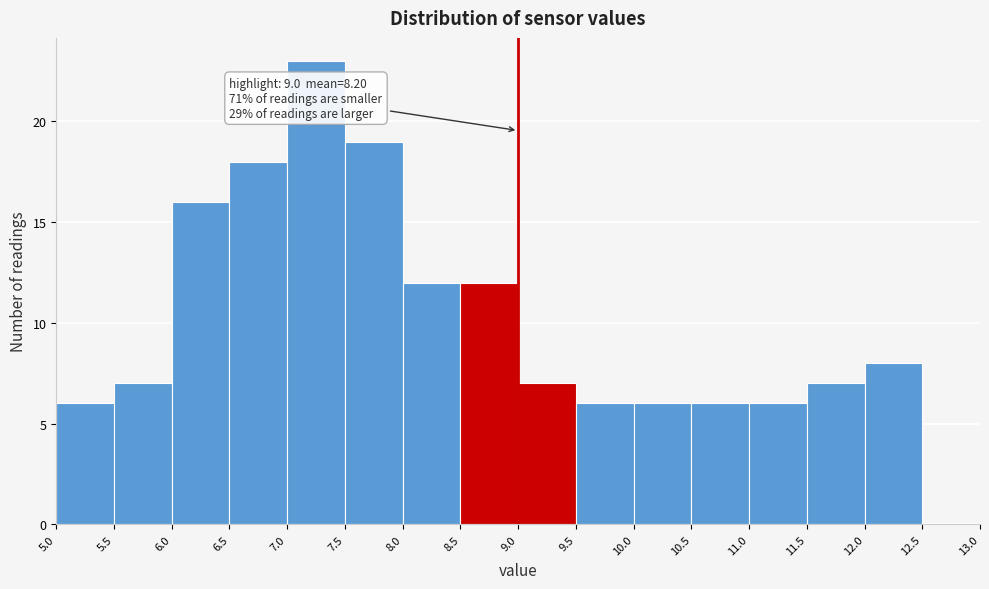

Which range on the x-axis has the tallest bar?

7.0 to 7.5